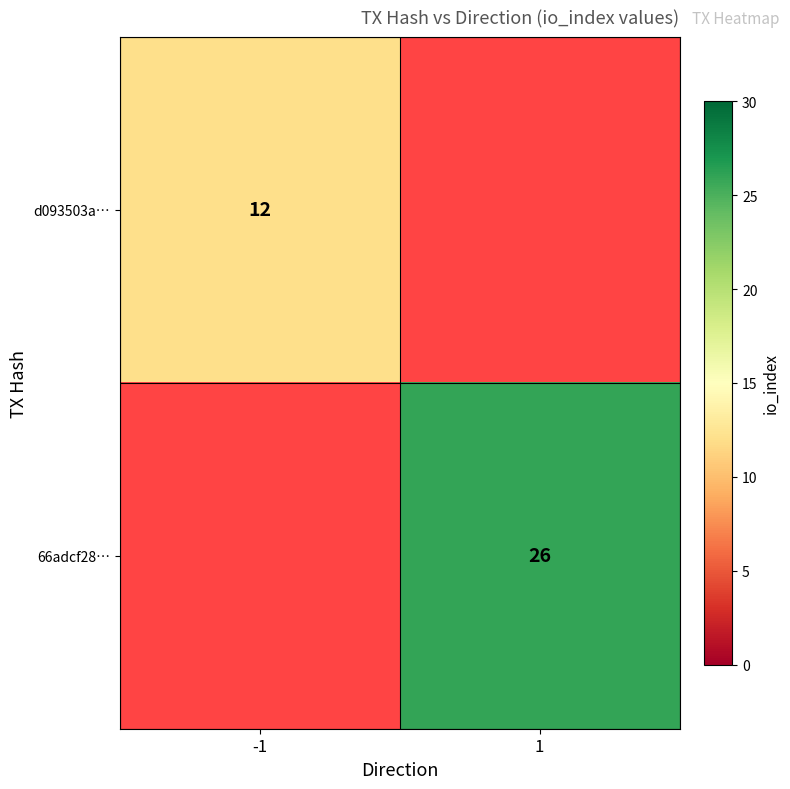

The 66adcf28… series shows 42.3 at 1. True or false?

False